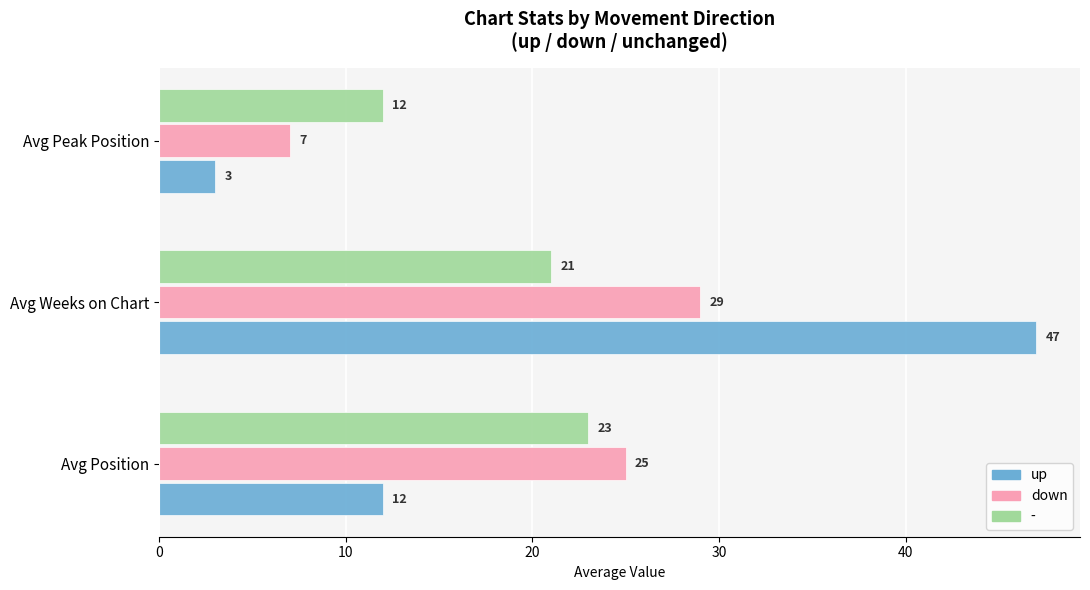

List the series in order of their peak value, highest first.

up, down, -